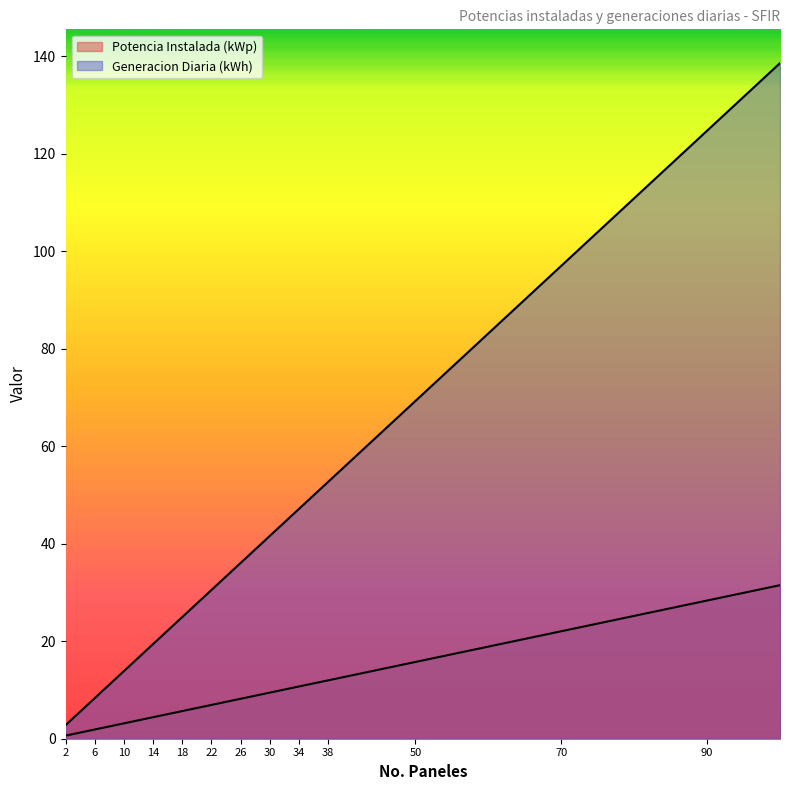

How many data points in Generacion Diaria (kWh) are above 38?

13